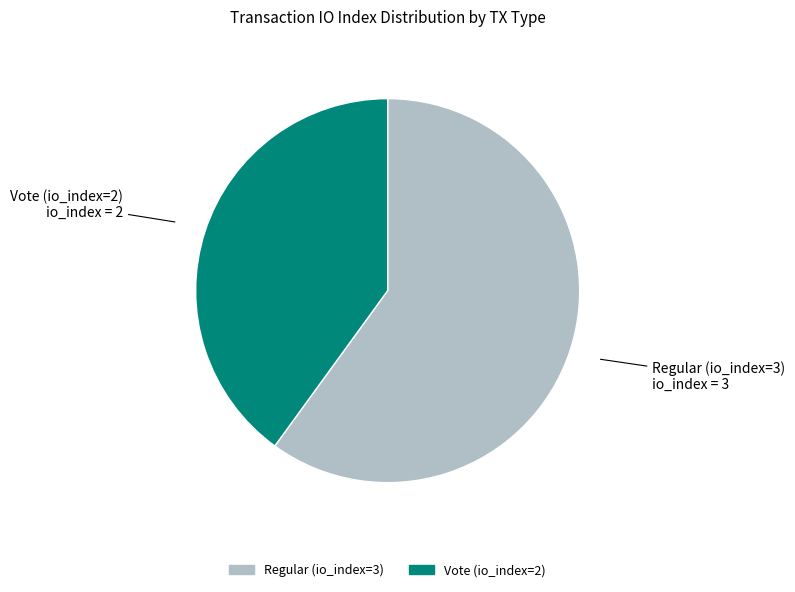

Which slice represents more than half of the pie?

Regular (io_index=3)